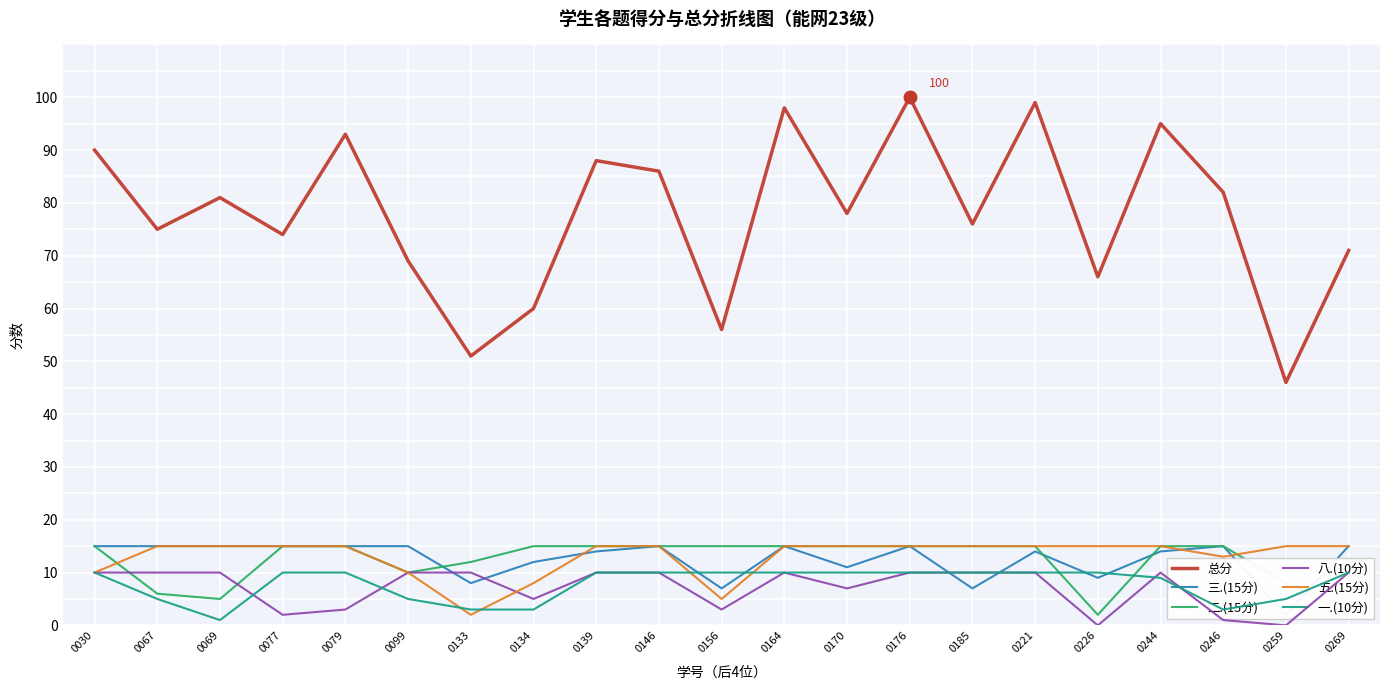

Which has a higher value, 0067 or 0069?

0069